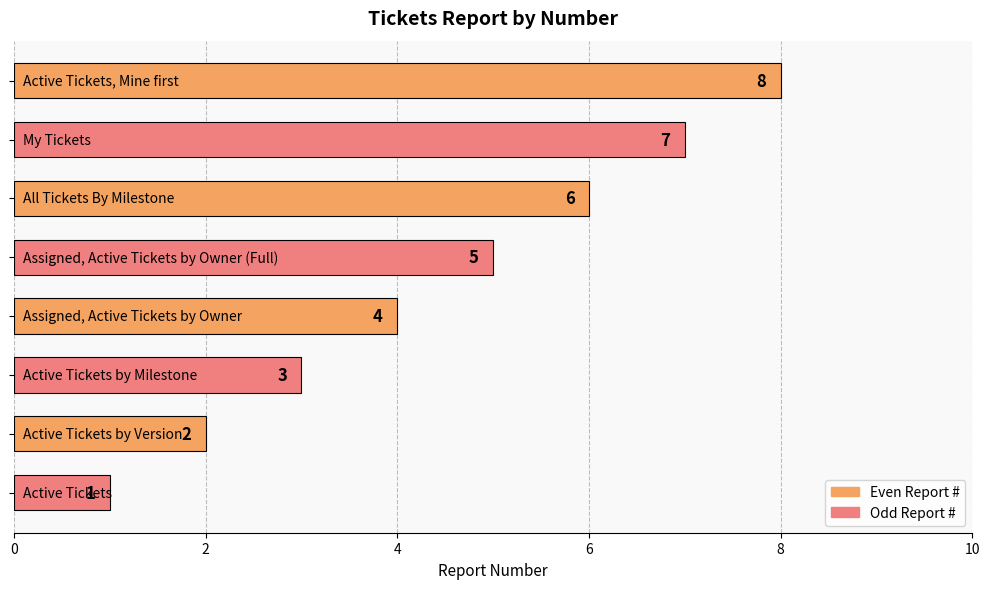

Are the bars horizontal?

Yes